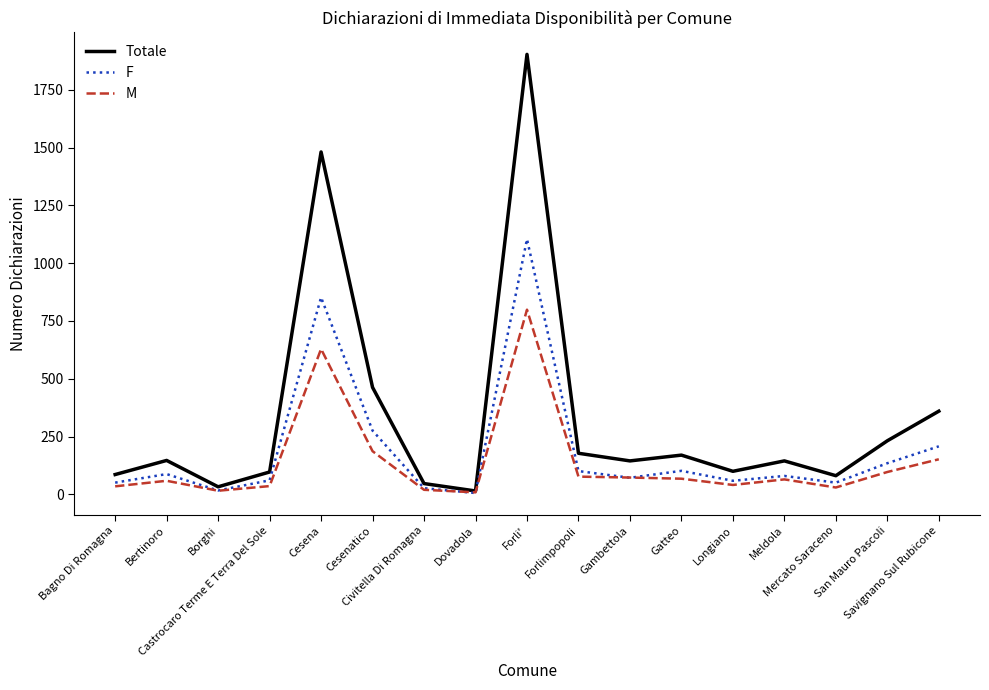

What is the sum of the F values at Cesenatico and Bagno Di Romagna?

327